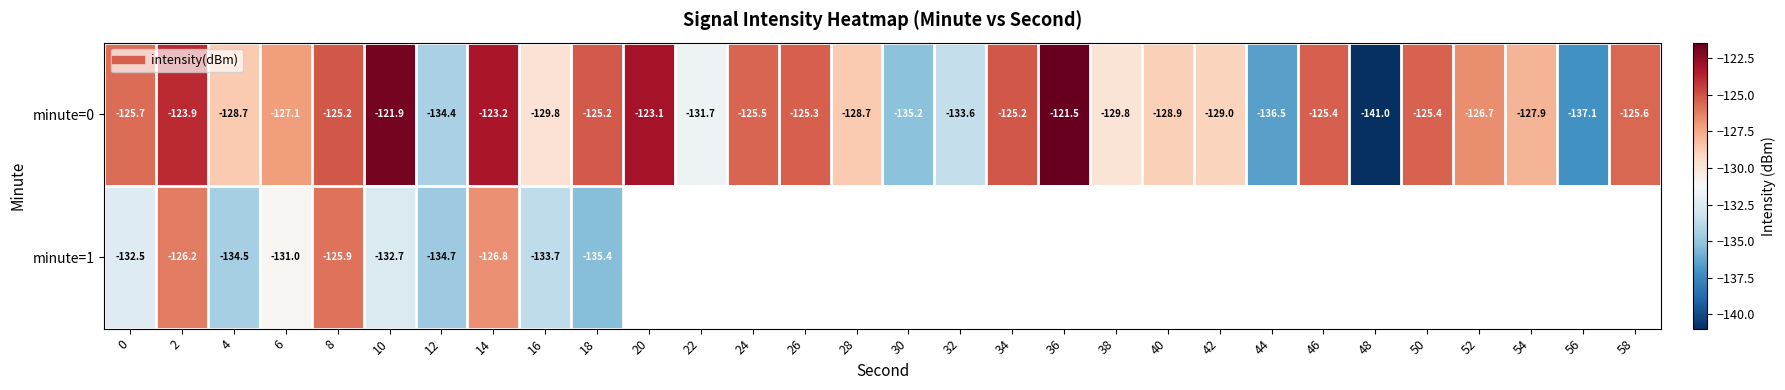

Rank the series by their maximum value, from highest to lowest.

minute=0, minute=1